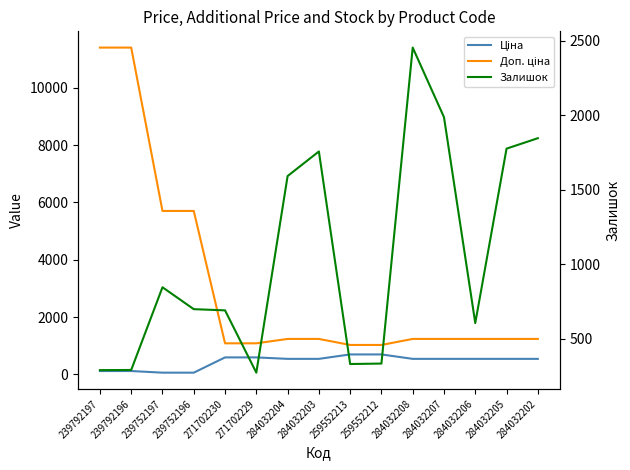

Rank the series by their average value, from lowest to highest.

Ціна, Залишок, Доп. ціна